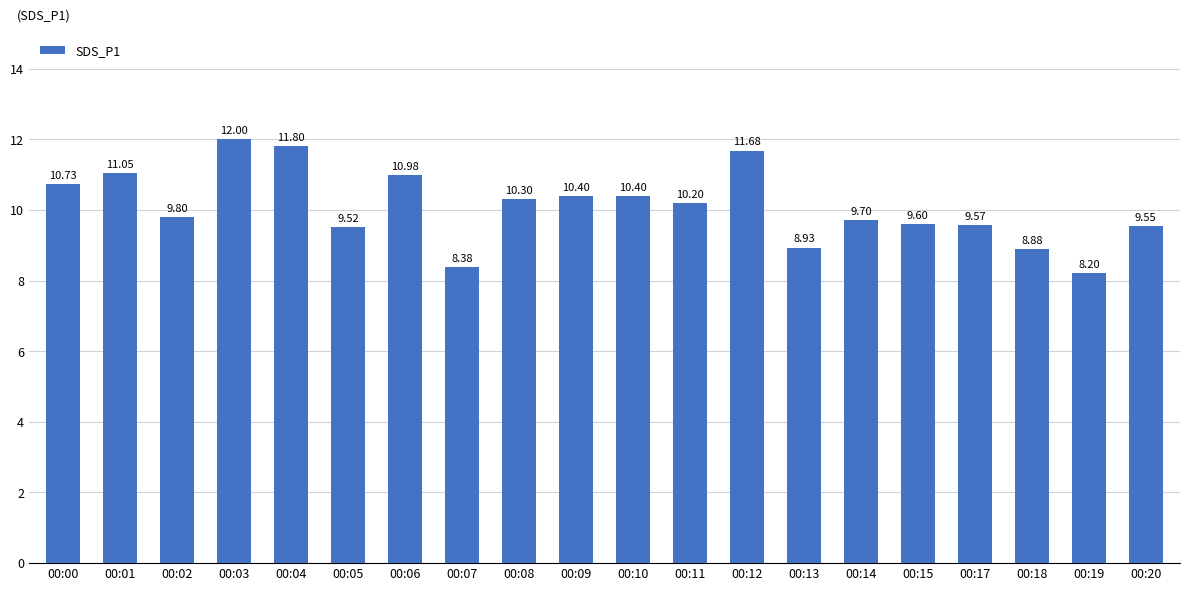

What is the difference between the second highest and second lowest values?

3.4